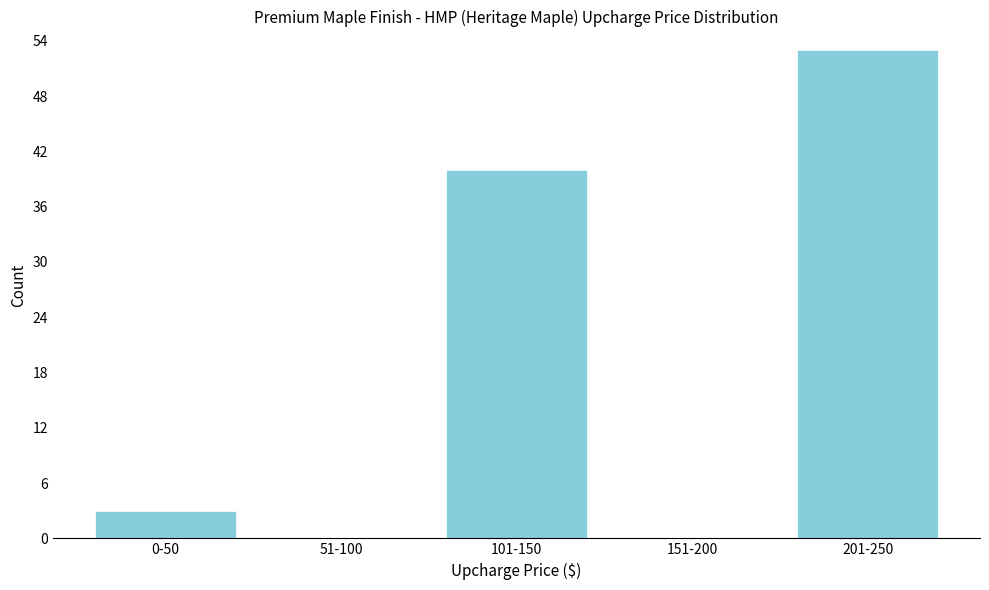

Reading right to left, extract all data points from this chart.

201-250=53	151-200=0	101-150=40	51-100=0	0-50=3